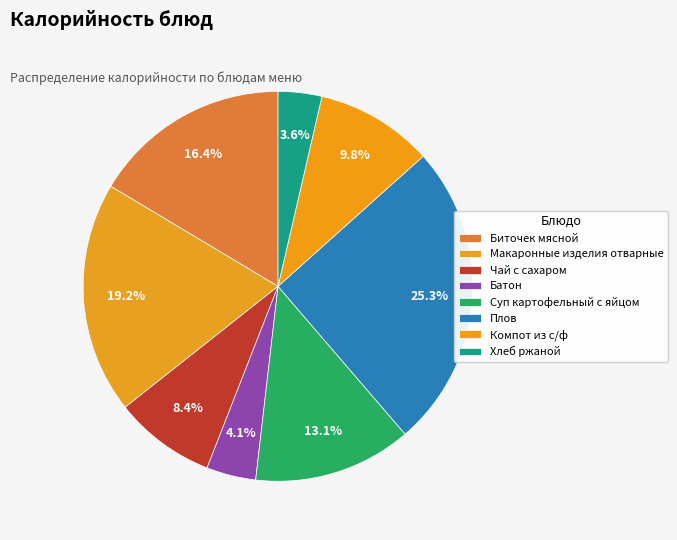

How many slices are in this pie chart?

8